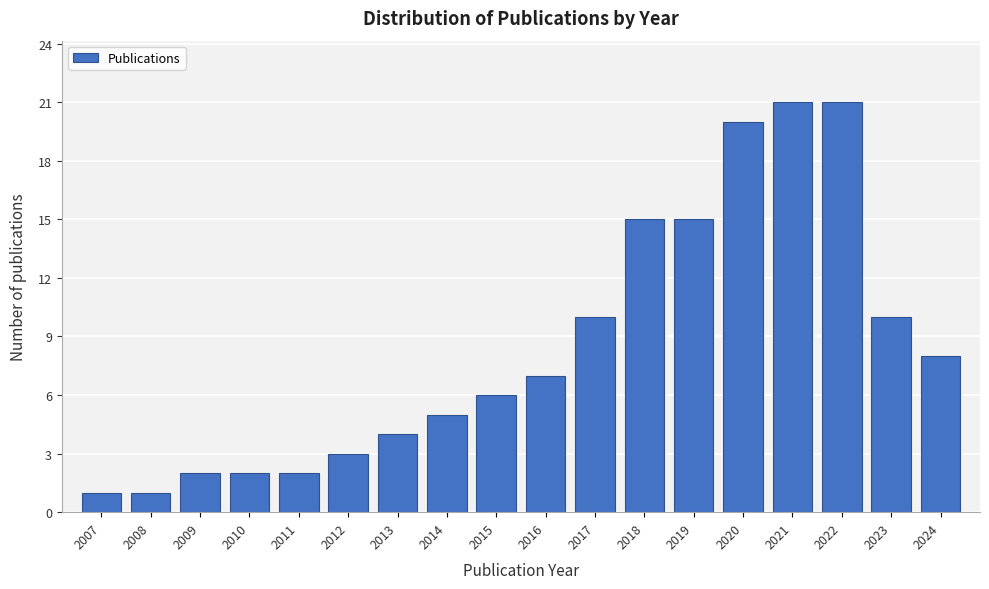

Reading left to right, list all the values displayed in this chart.

2007=1	2008=1	2009=2	2010=2	2011=2	2012=3	2013=4	2014=5	2015=6	2016=7	2017=10	2018=15	2019=15	2020=20	2021=21	2022=21	2023=10	2024=8